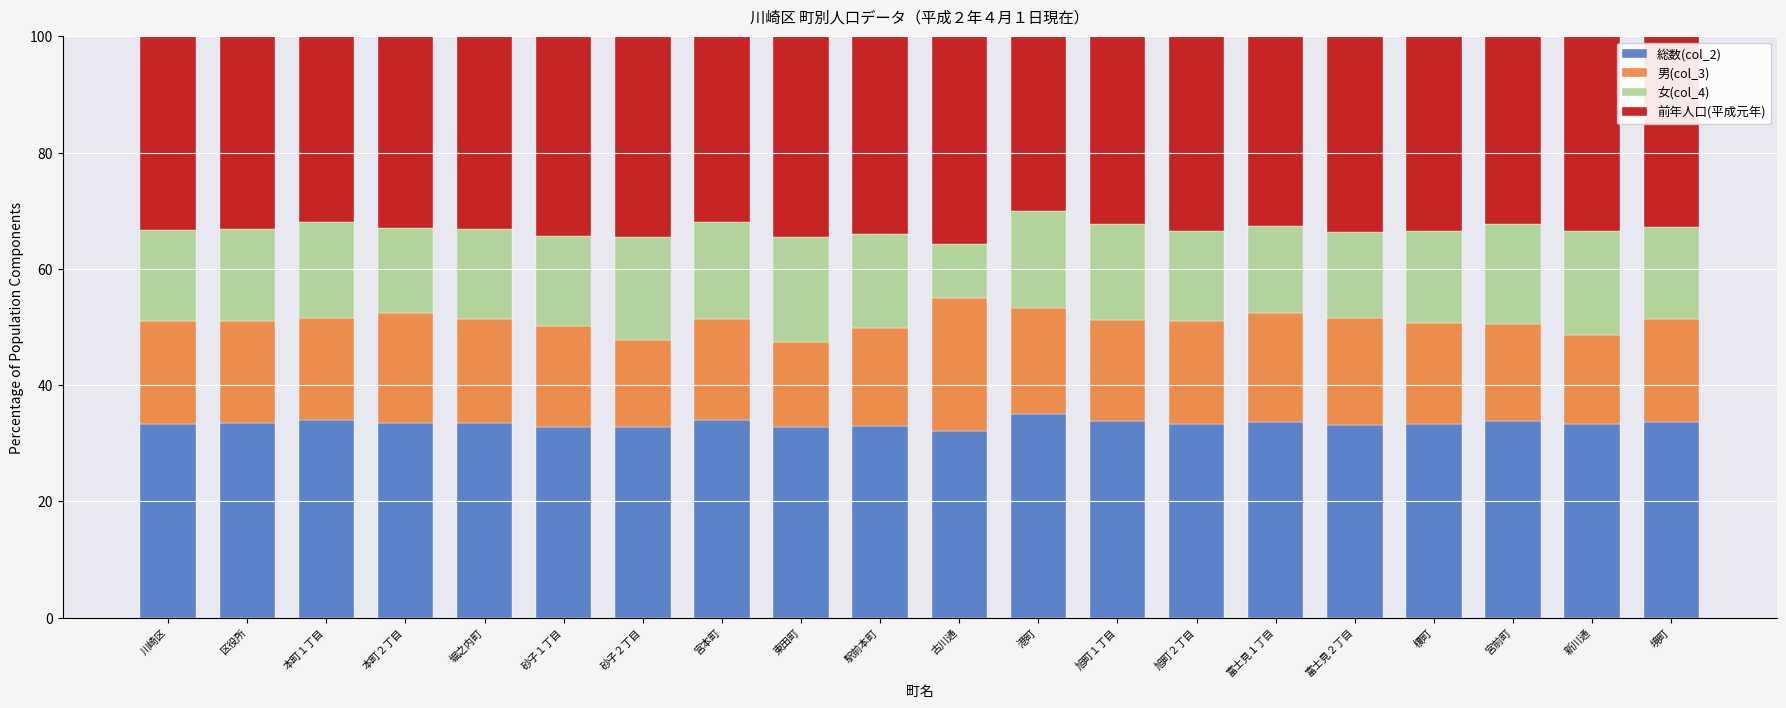

What is the average value of the 総数(col_2) series?

33.4